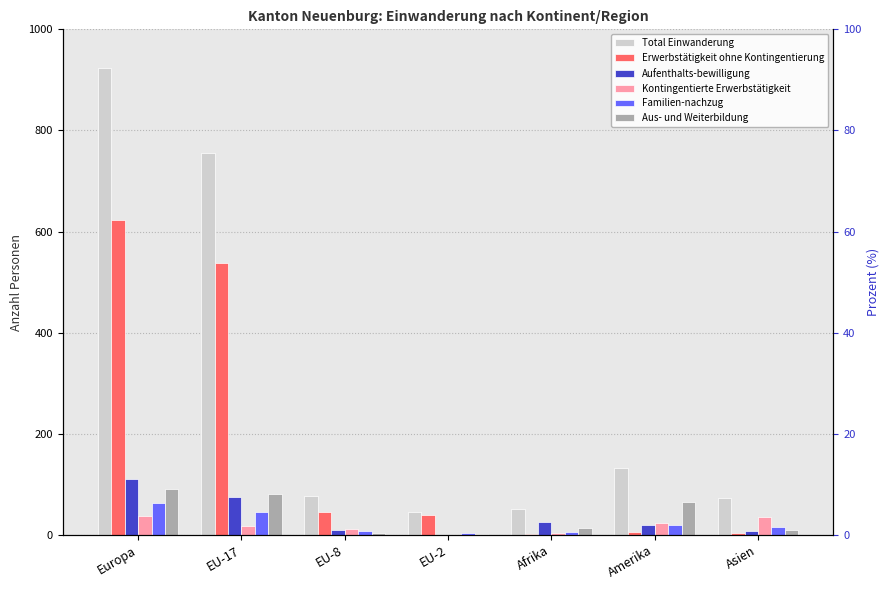

At how many categories does at least one series exceed 209?

2